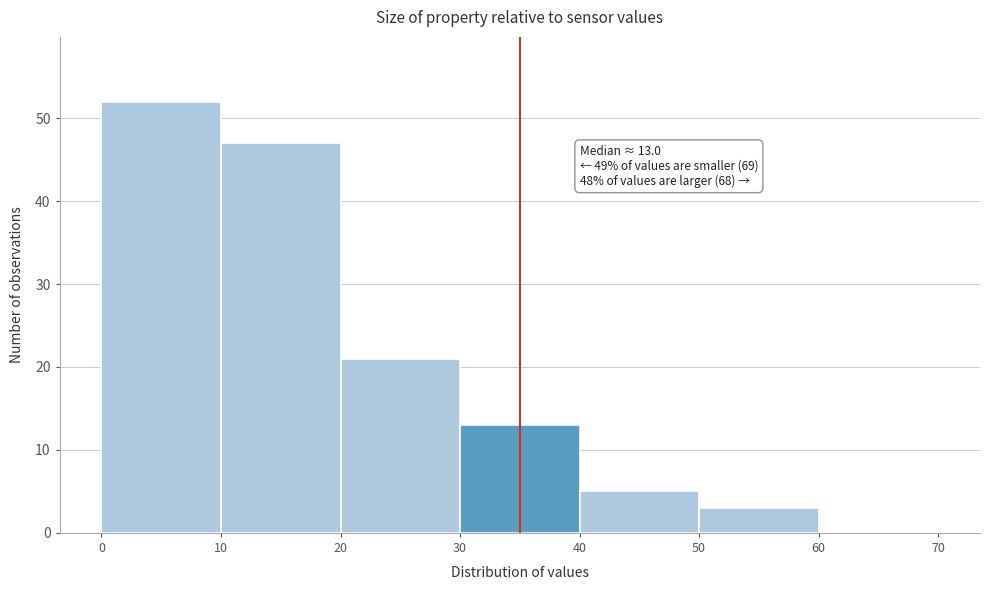

Over which range of the x-axis is the bar tallest?

0 to 10